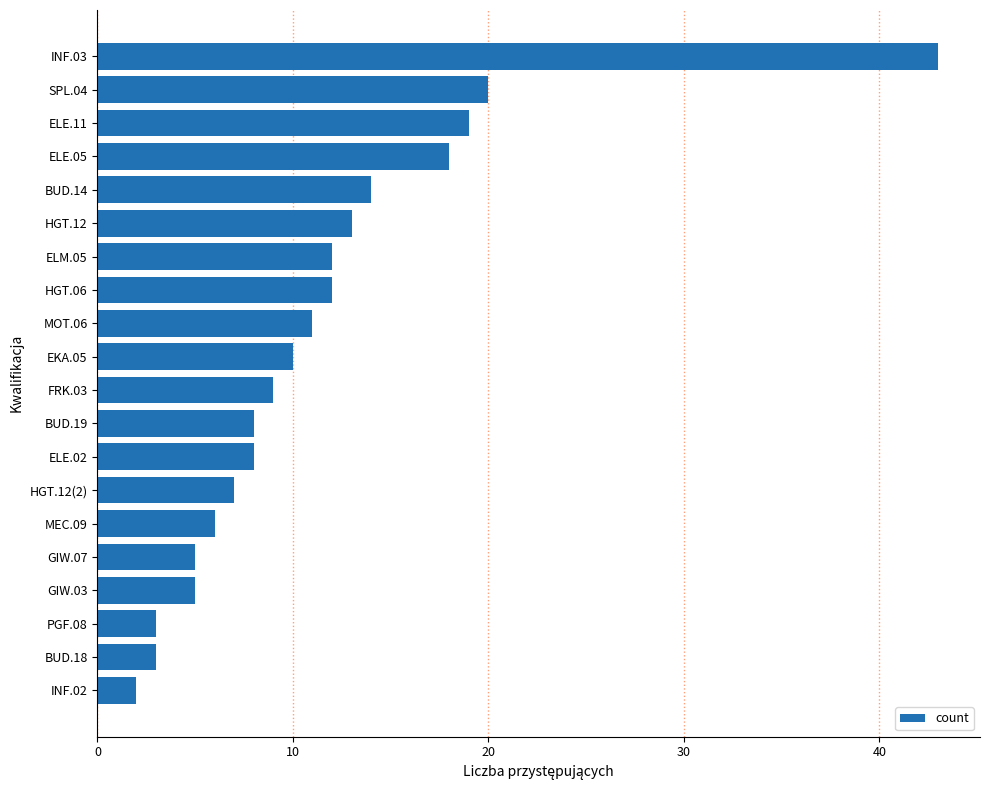

What is the maximum value shown in the chart?

43